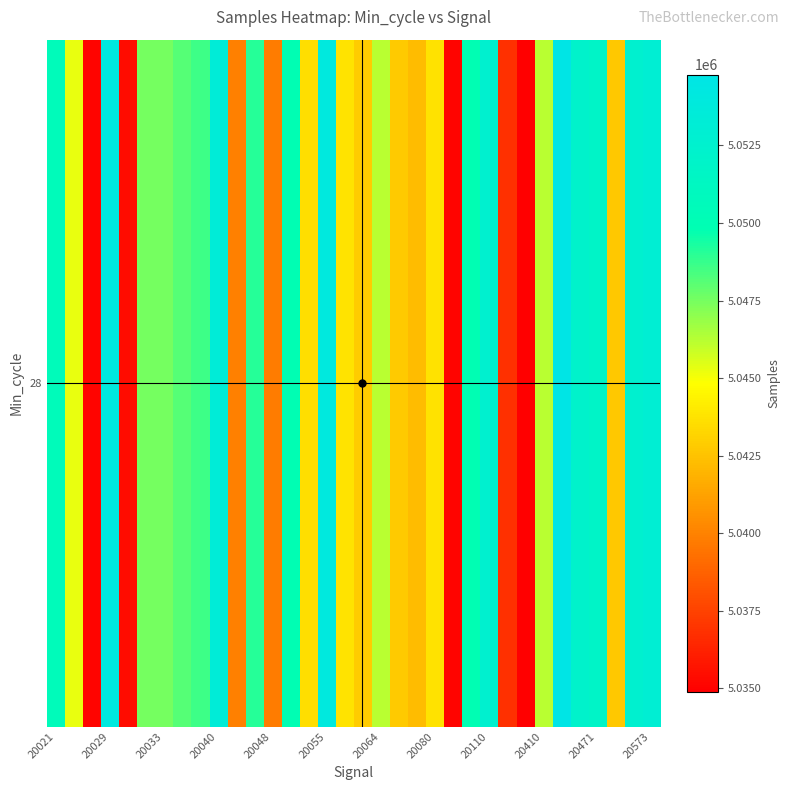

How many values exceed 5047526?

16